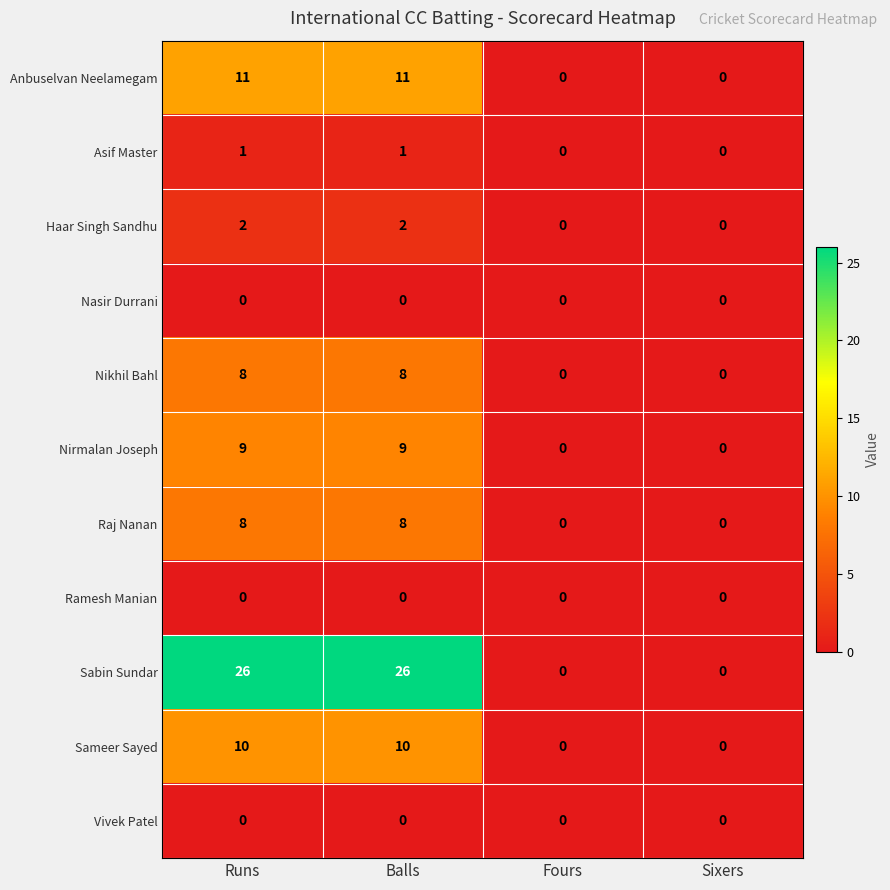

What is the maximum value shown in the chart?

26